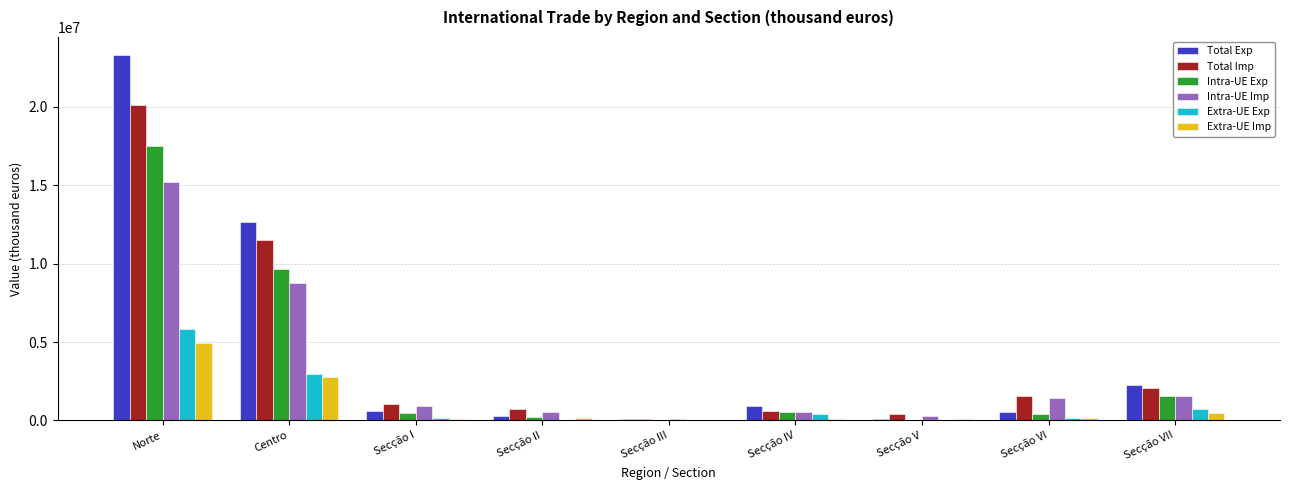

How many data points in Total Exp are above 622285?

5